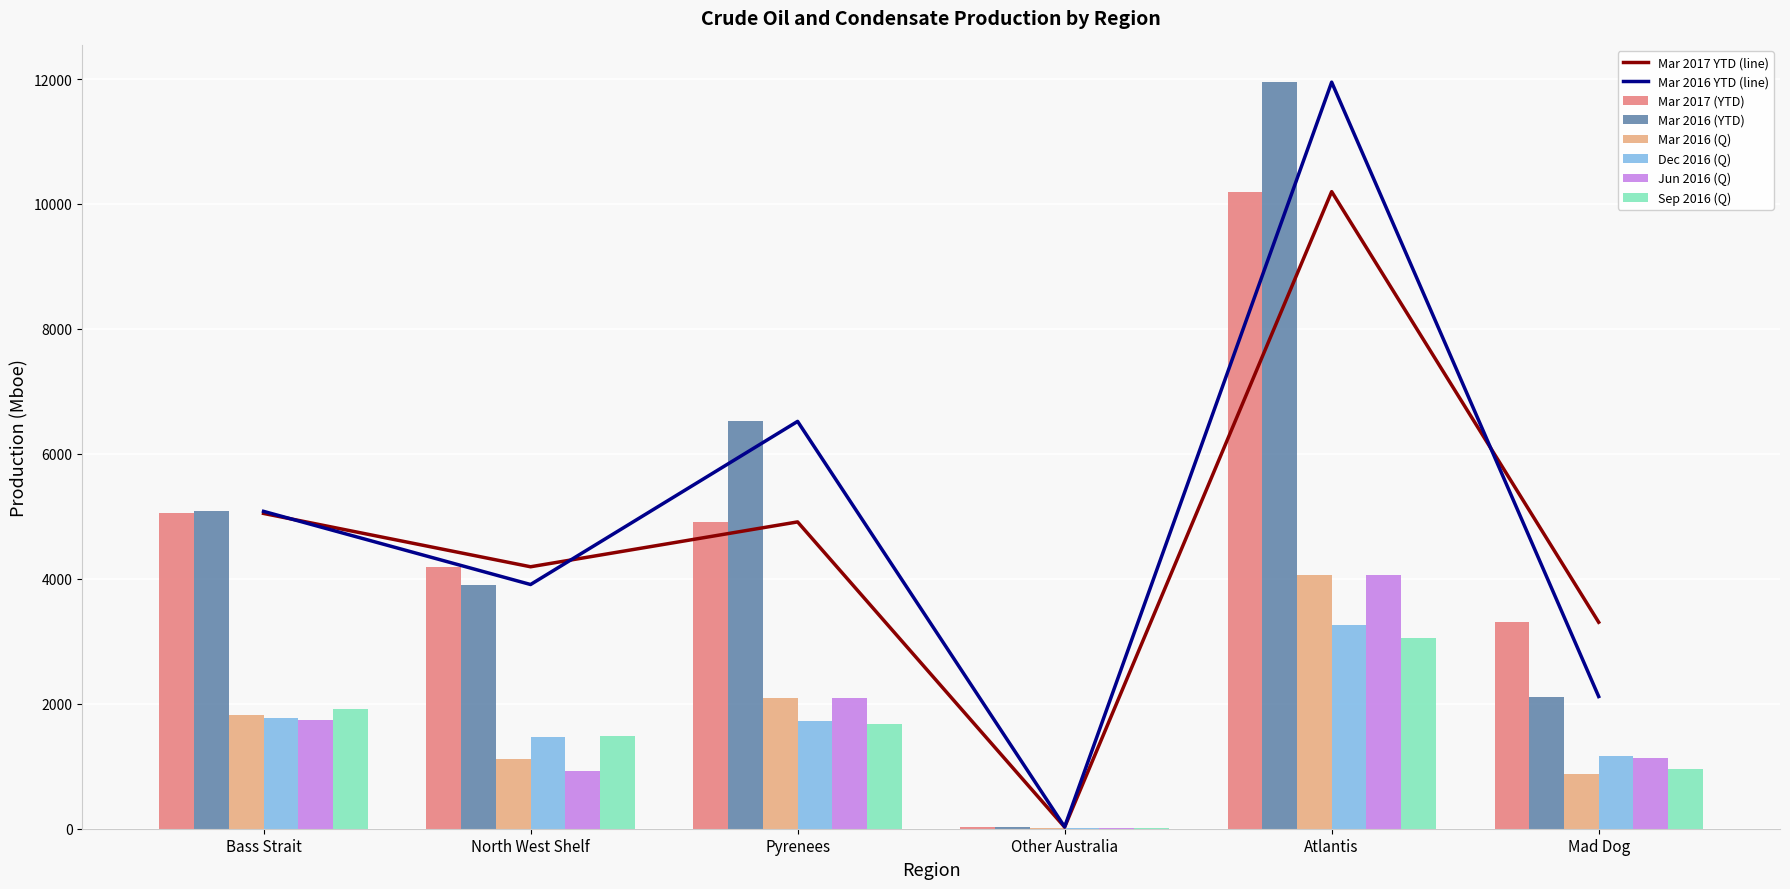

What position from the right is Bass Strait?

6